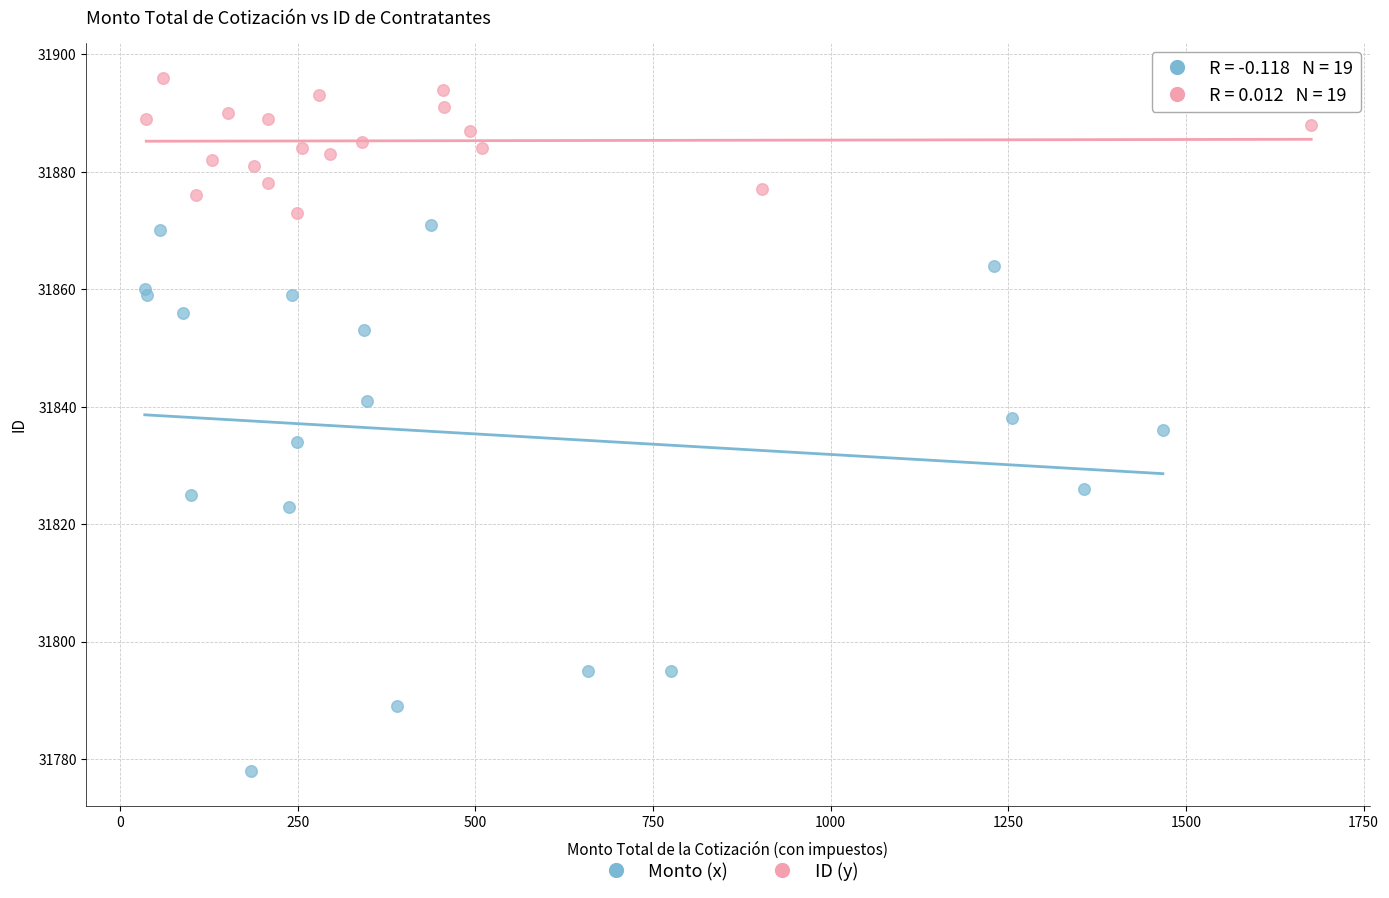

Which series contains the lowest Y value?

Monto (x)